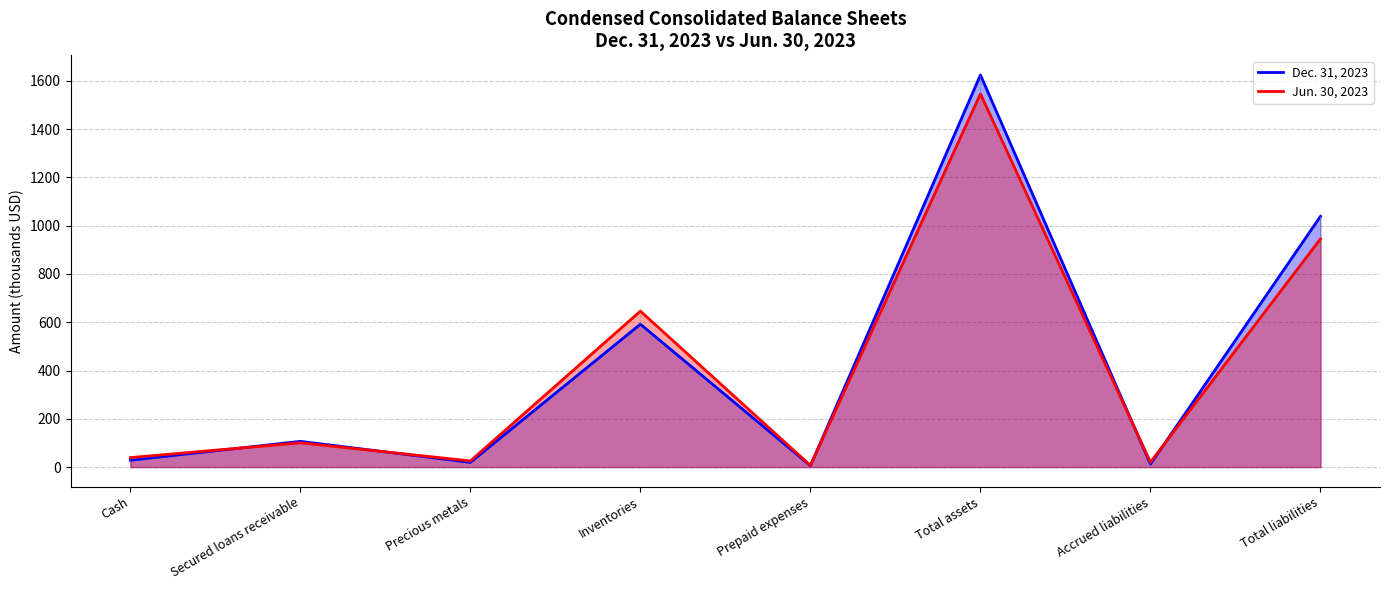

Between Prepaid expenses and Total assets, which is larger?

Total assets